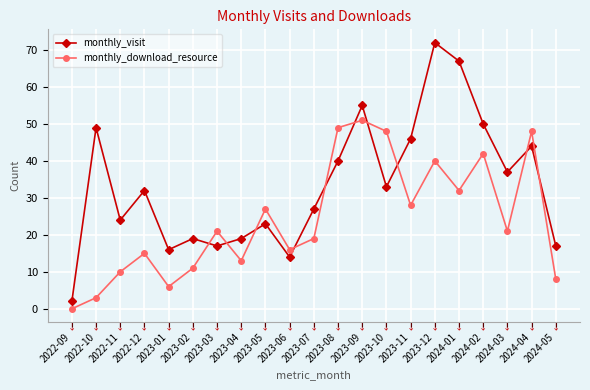

What is the difference between the monthly_download_resource values at 2023-09 and 2024-01?

19